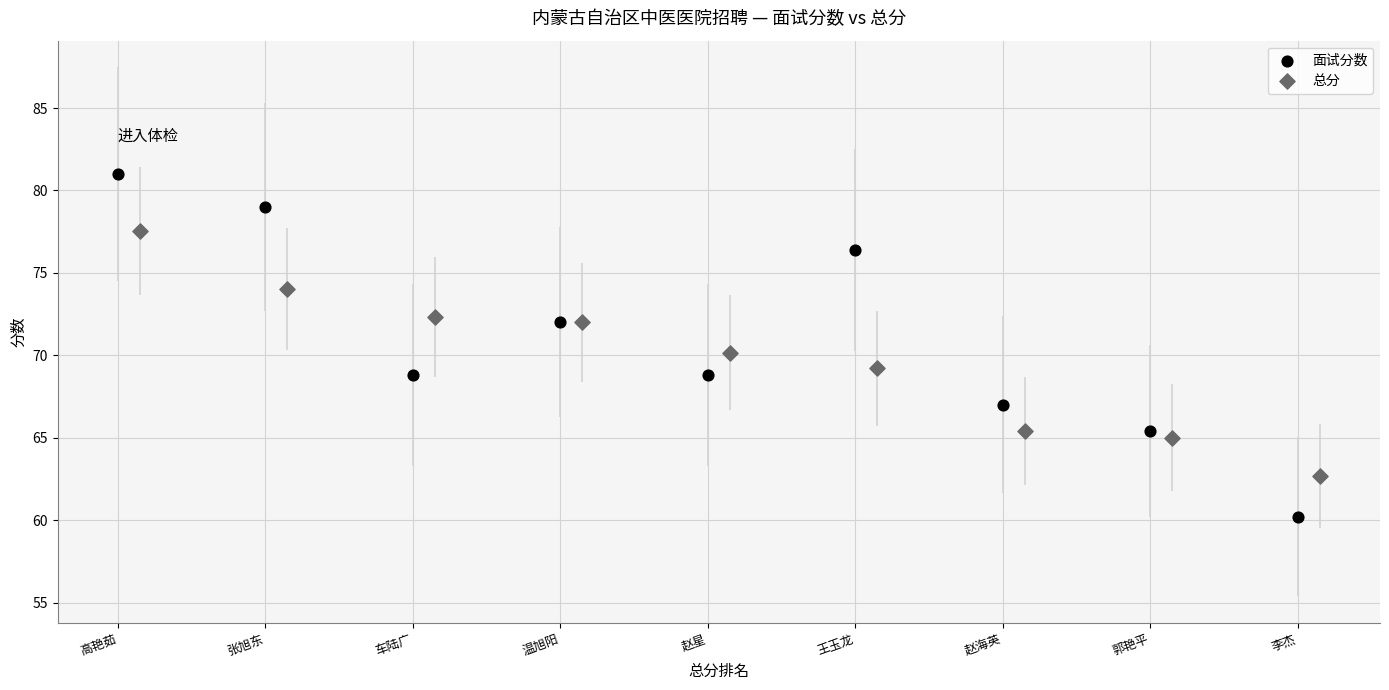

What are all the series names shown in the legend?

面试分数, 总分